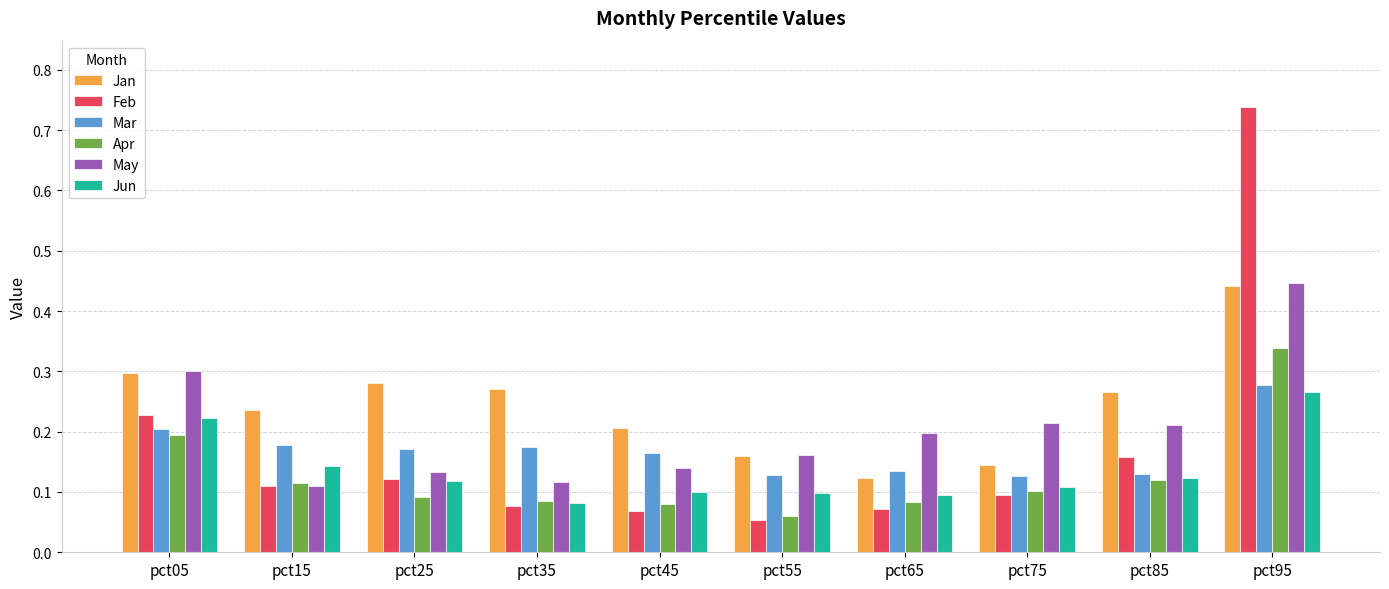

What is the sum of all May values?

2.0